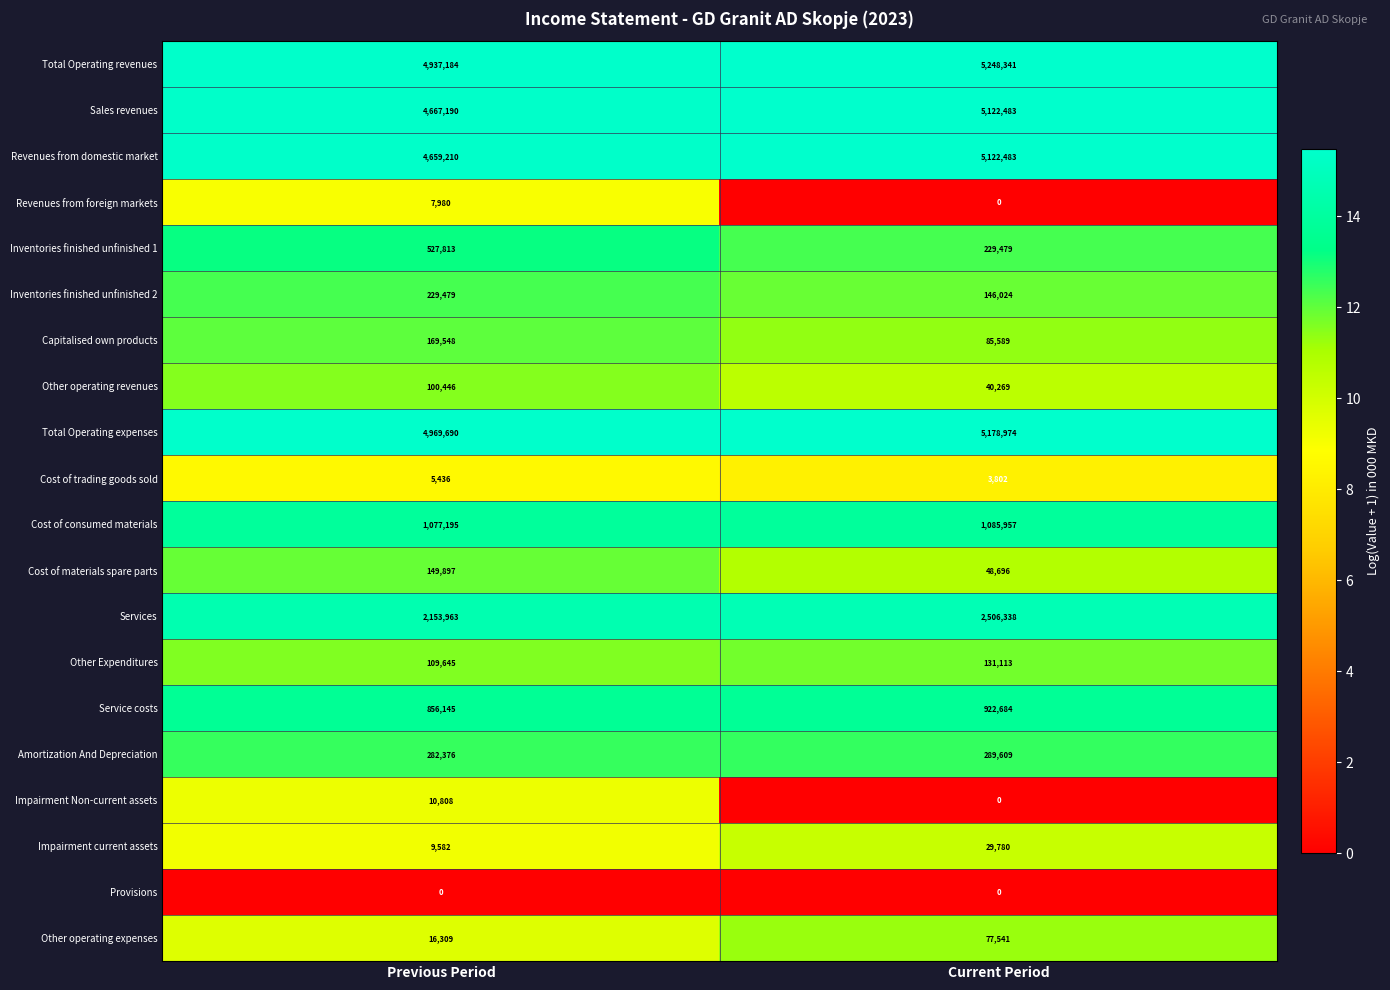

What value does the Total Operating revenues series have at Previous Period, to the nearest 100?

4937200